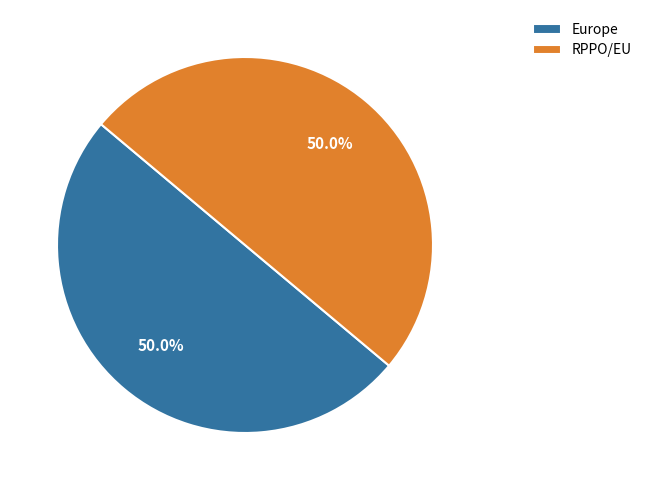

Approximately how many times larger is the value at RPPO/EU compared to Europe?

1.0